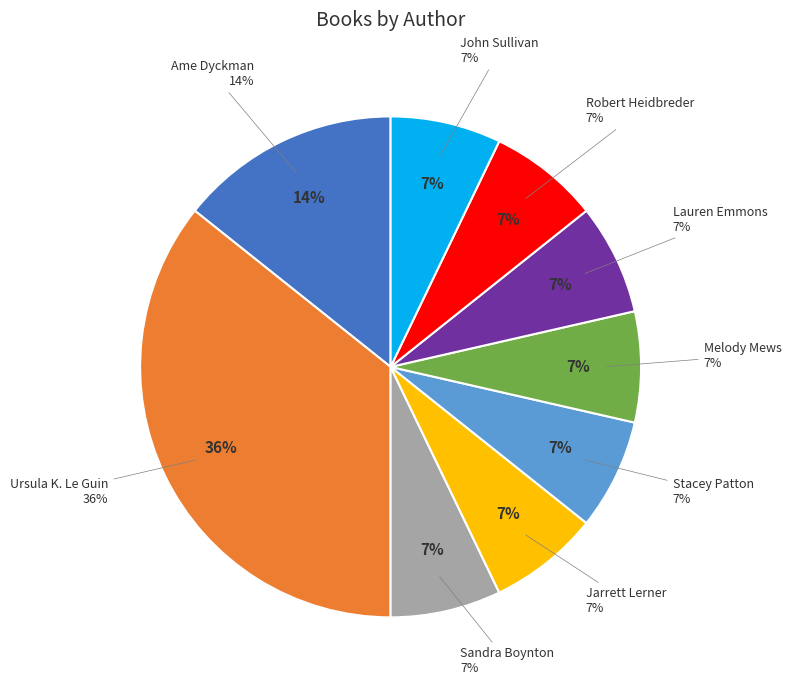

What is the ratio of the value at Jarrett Lerner to the value at Robert Heidbreder?

1.0